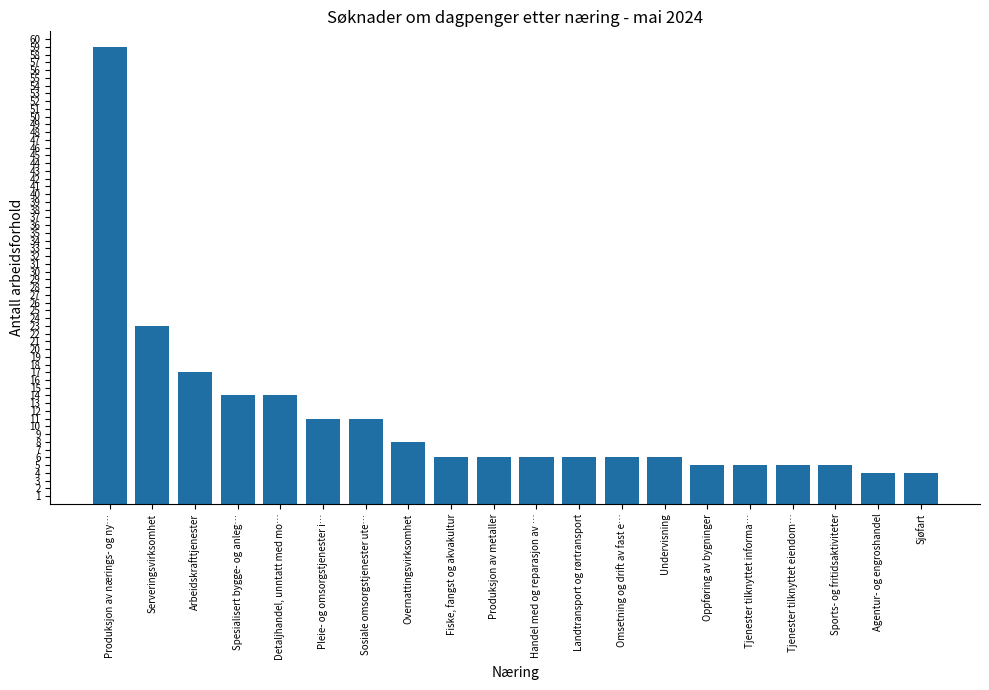

What position from the right is Fiske, fangst og akvakultur?

12